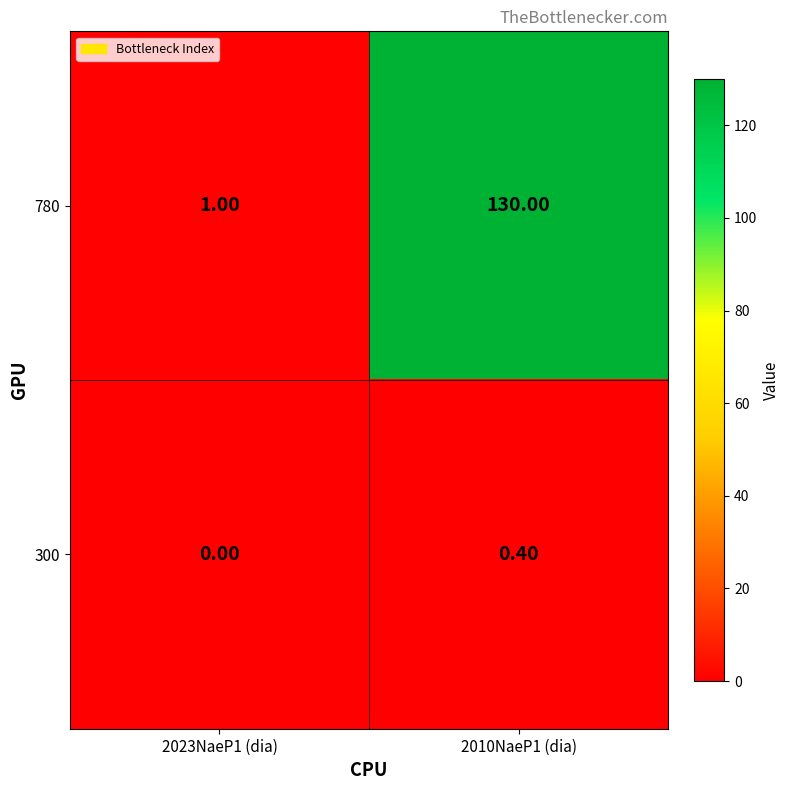

Count the number of data series in this chart.

2